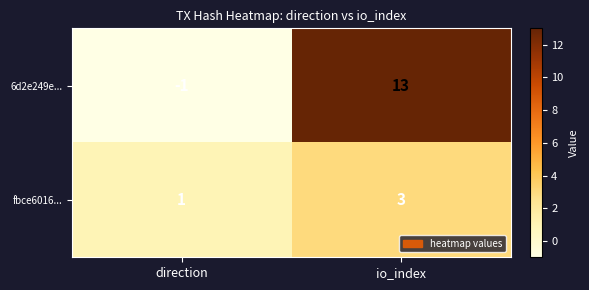

Rank the series at direction from lowest to highest value.

6d2e249e..., fbce6016...